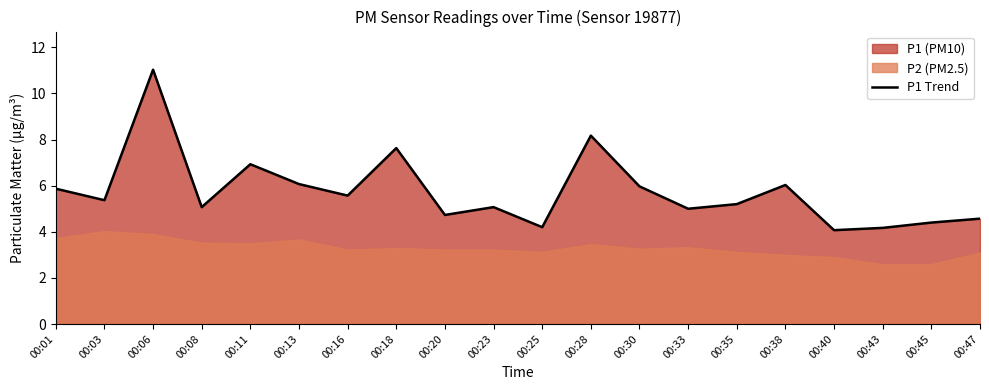

What value does the data have at 00:23?

5.1